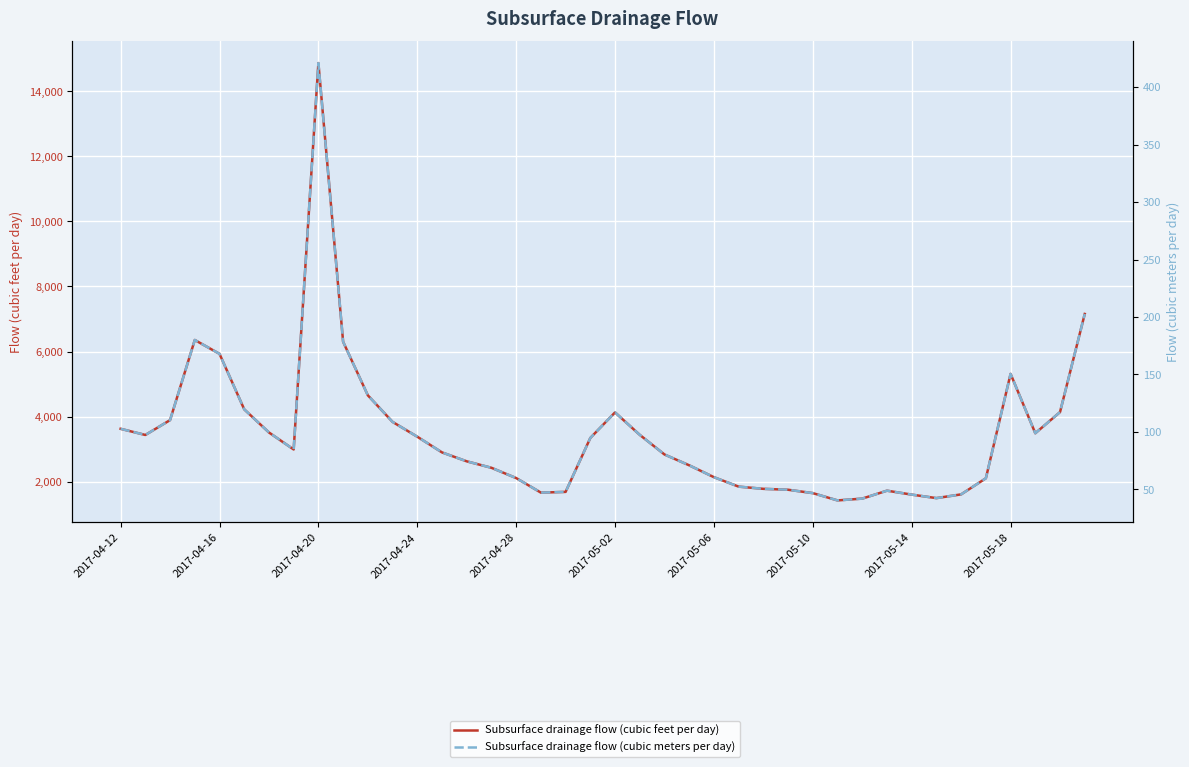

How many interior local peaks does the Subsurface drainage flow (cubic meters per day) series have?

5